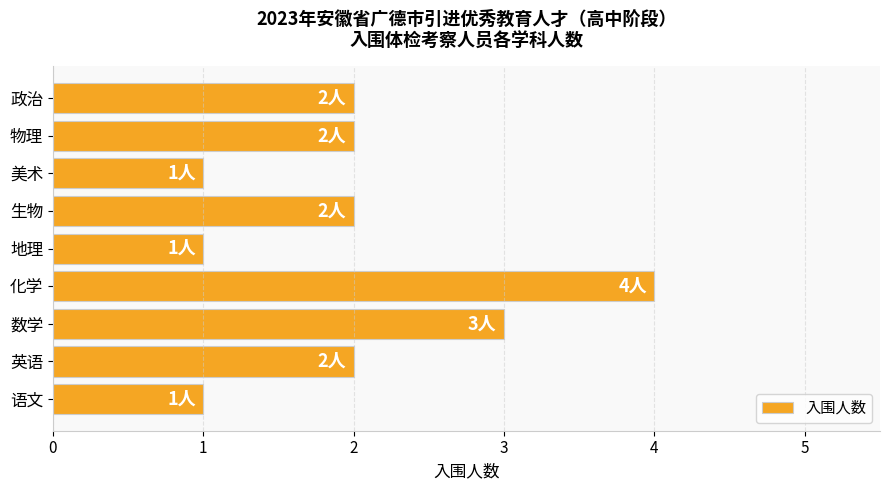

Reading bottom to top, extract all data points from this chart.

语文=1	英语=2	数学=3	化学=4	地理=1	生物=2	美术=1	物理=2	政治=2